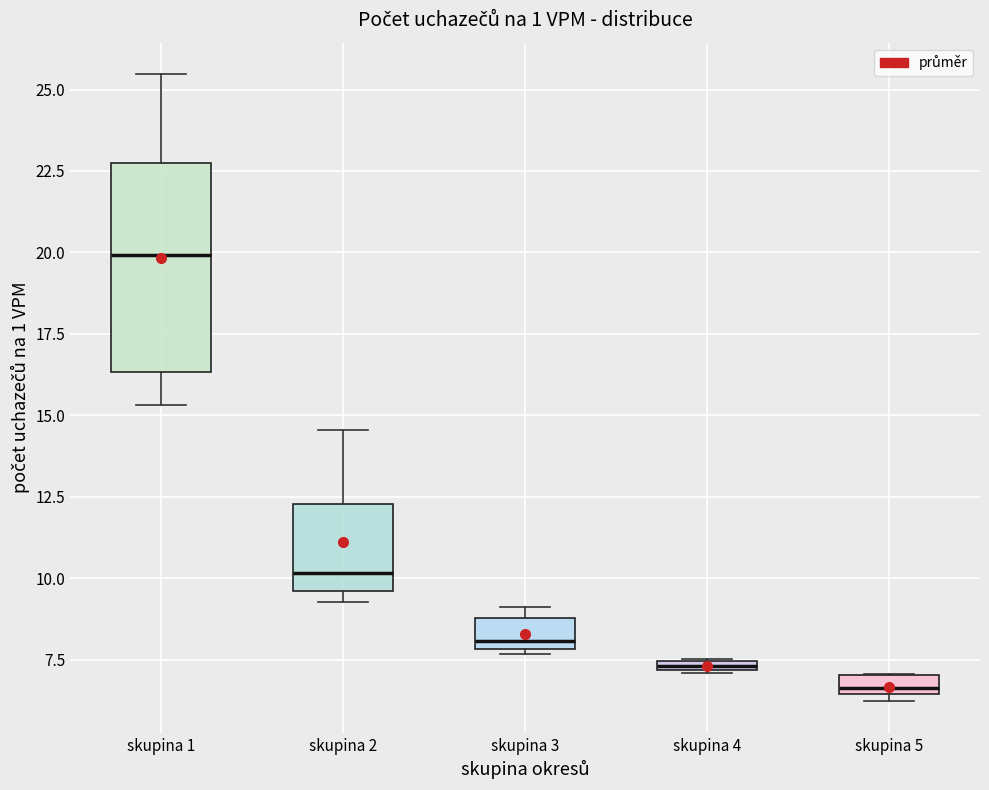

Where is the upper edge of the box for skupina 2 on the y-axis? The values are not printed on the chart, so give them approximately, as read against the axis.

12.5